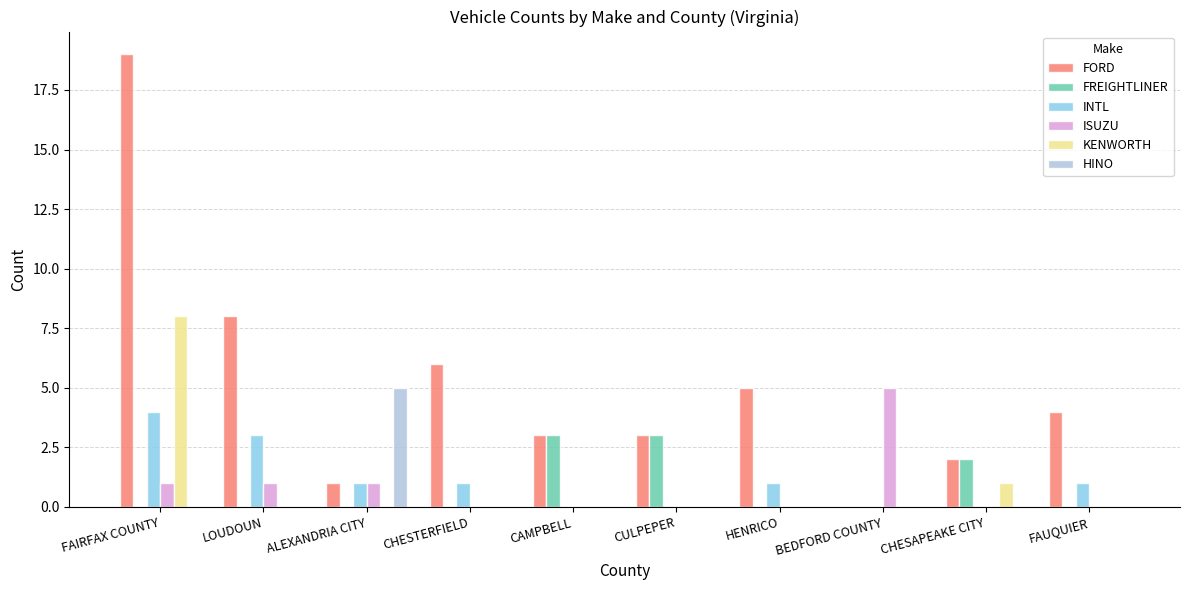

What is the sum of the FORD values at BEDFORD COUNTY and FAUQUIER?

4